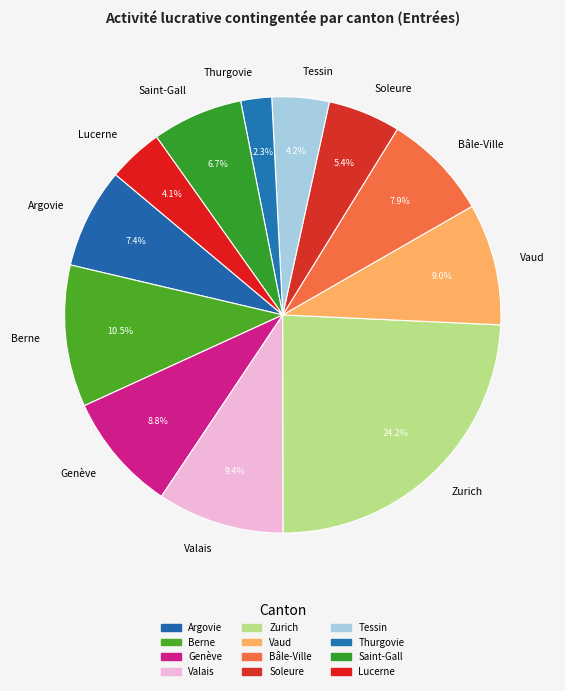

To the nearest percent, what is the average slice percentage?

8%